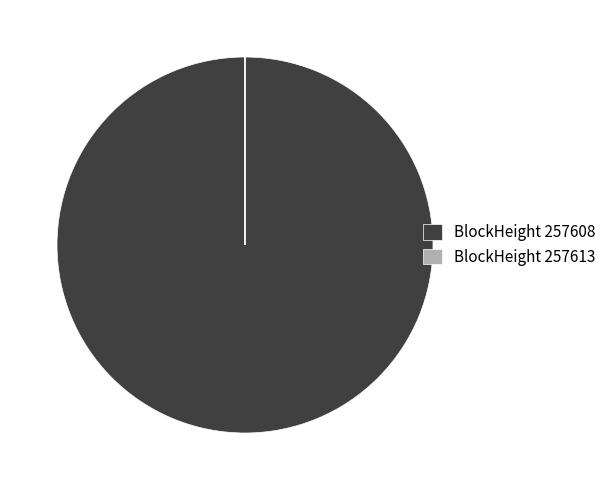

Which category accounts for the majority?

BlockHeight 257608